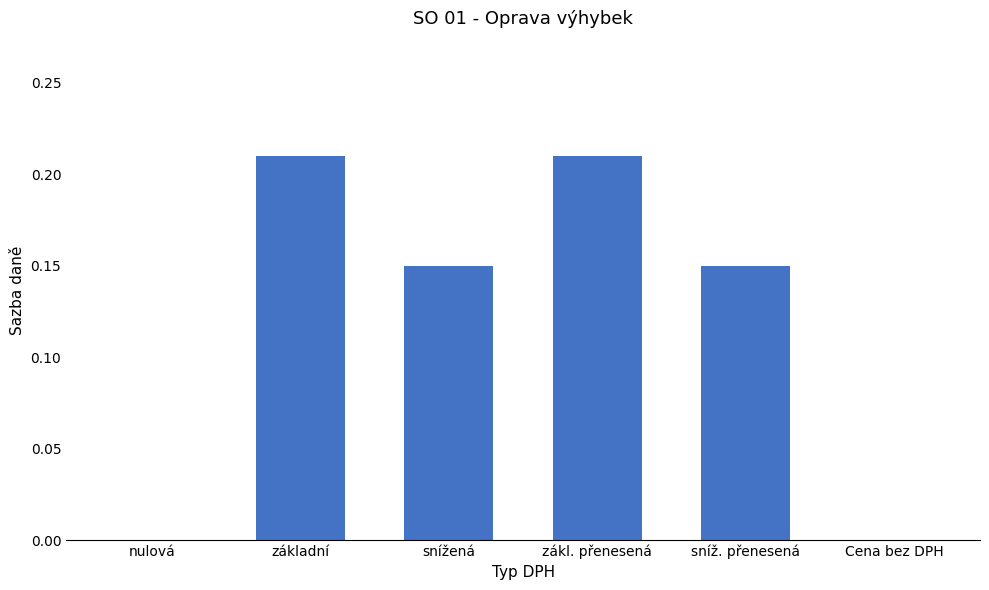

What is the sum of all values?

0.7